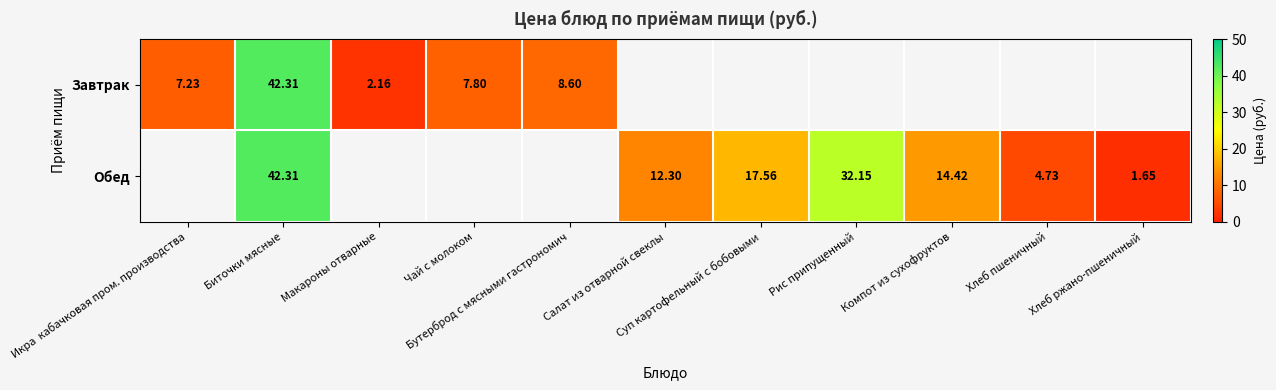

Between Рис припущенный and Хлеб ржано-пшеничный, which series saw the biggest shift?

Обед